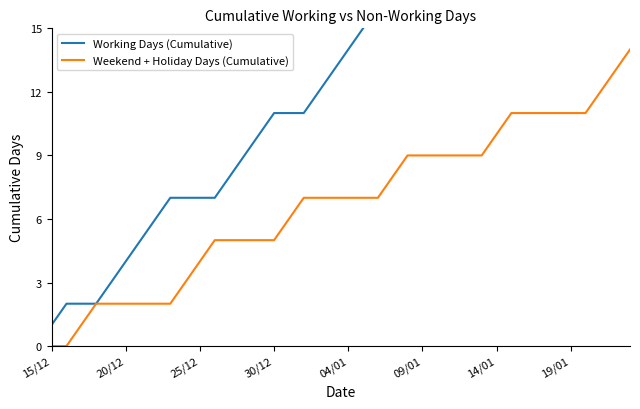

What is the total value across all series at 27?

28